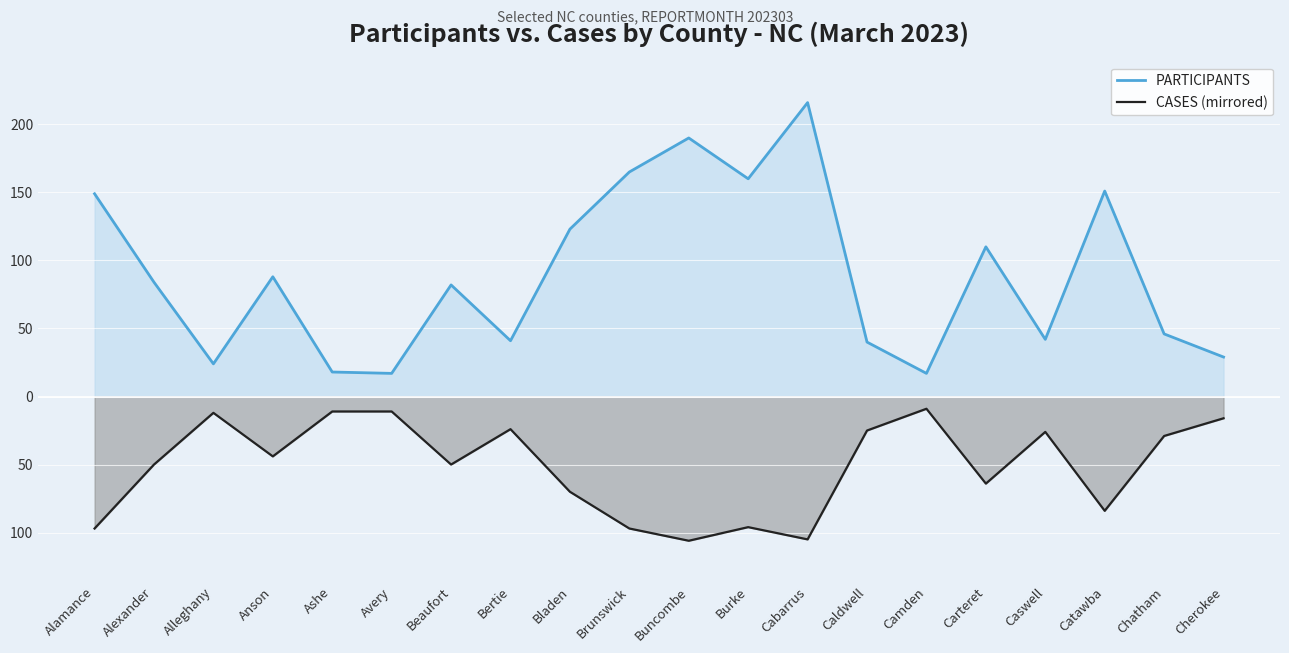

Read the PARTICIPANTS value at Bertie, to the nearest 10.

40